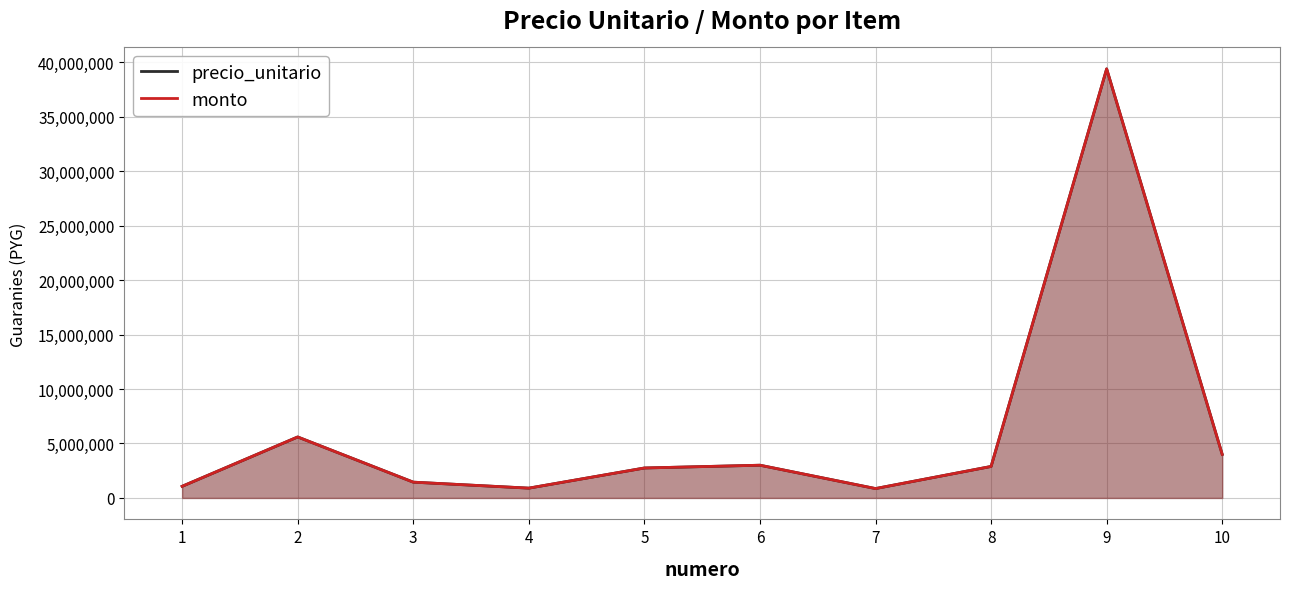

Rank the categories by precio_unitario value from highest to lowest.

9, 2, 10, 6, 8, 5, 3, 1, 4, 7